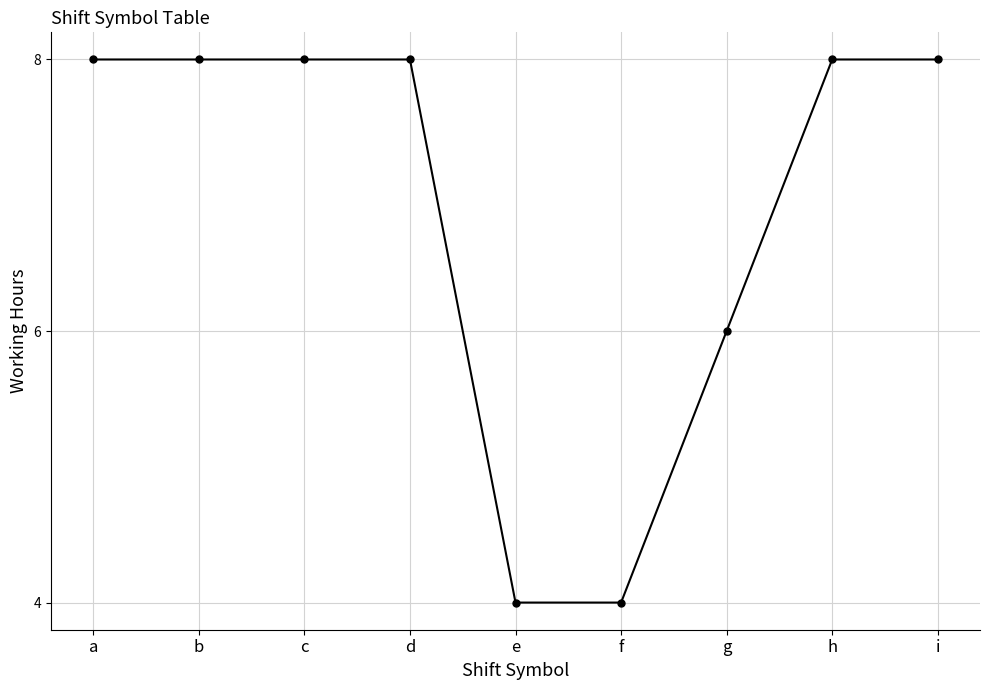

Is it true that the value at f is 4.0?

True